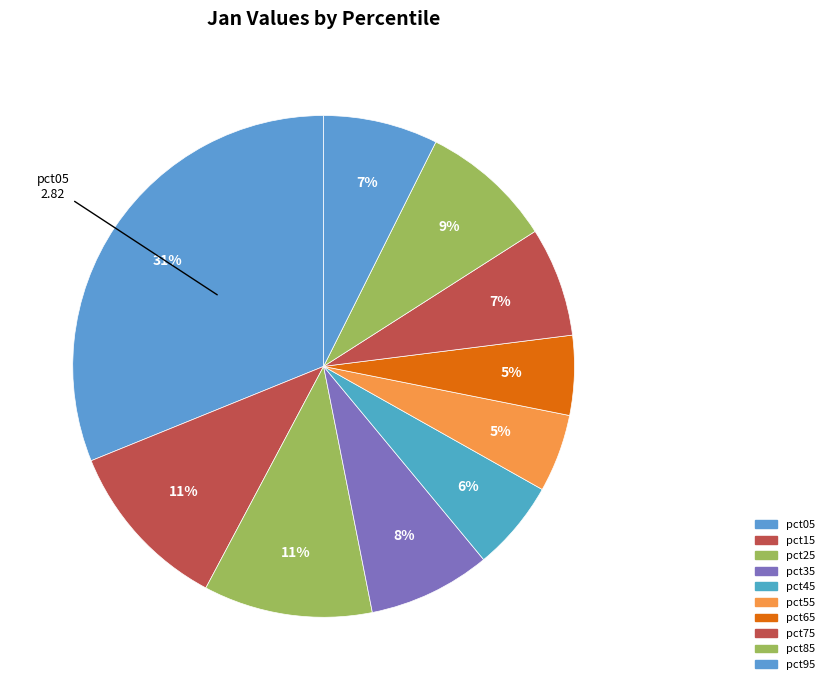

Is the sum of pct25 and pct85 greater than half?

No